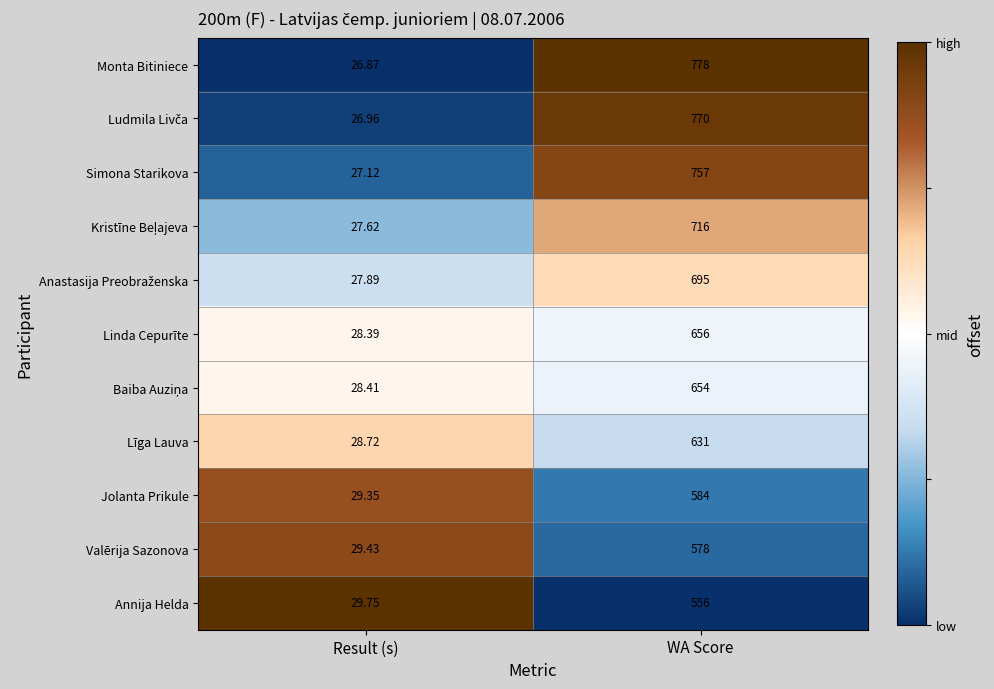

Which series has the widest spread of values?

Monta Bitiniece